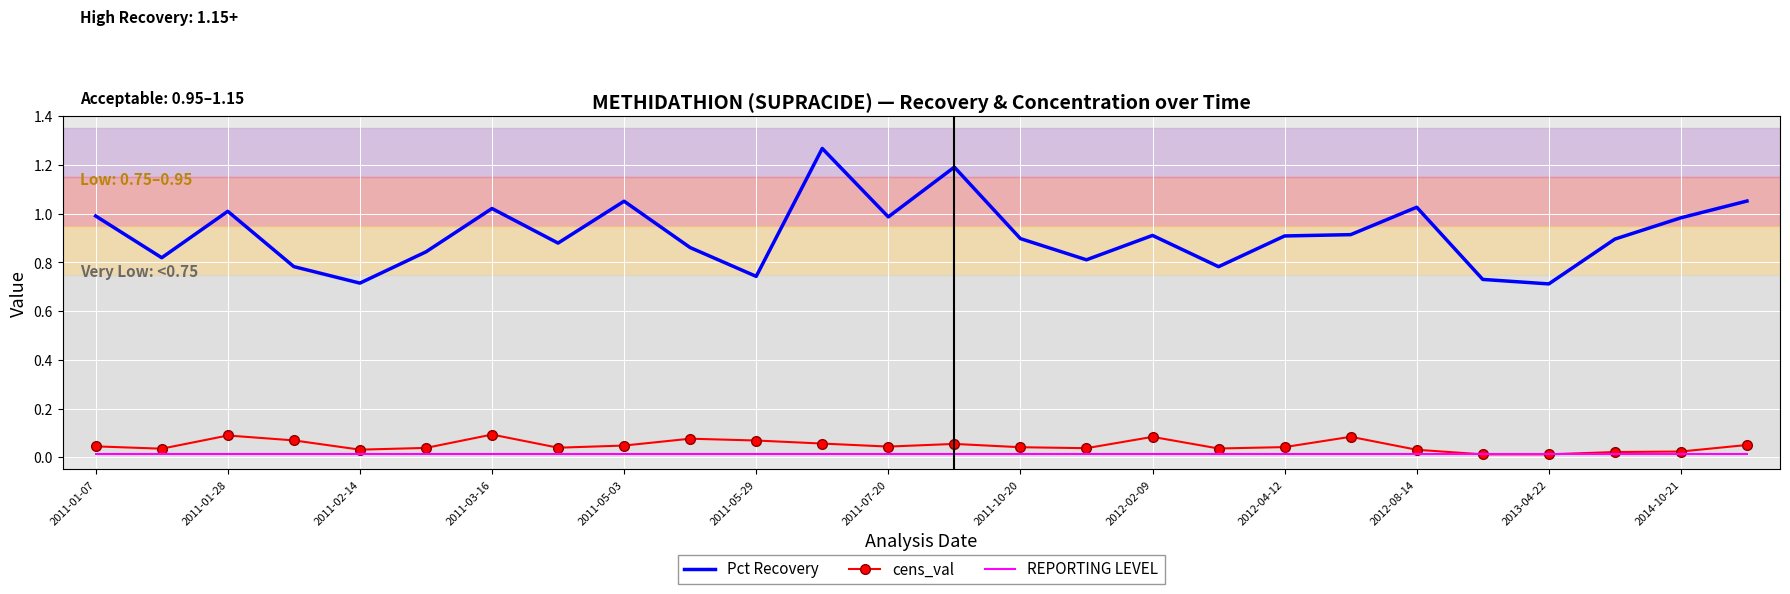

Rank the series by their maximum value, from lowest to highest.

REPORTING LEVEL, cens_val, Pct Recovery